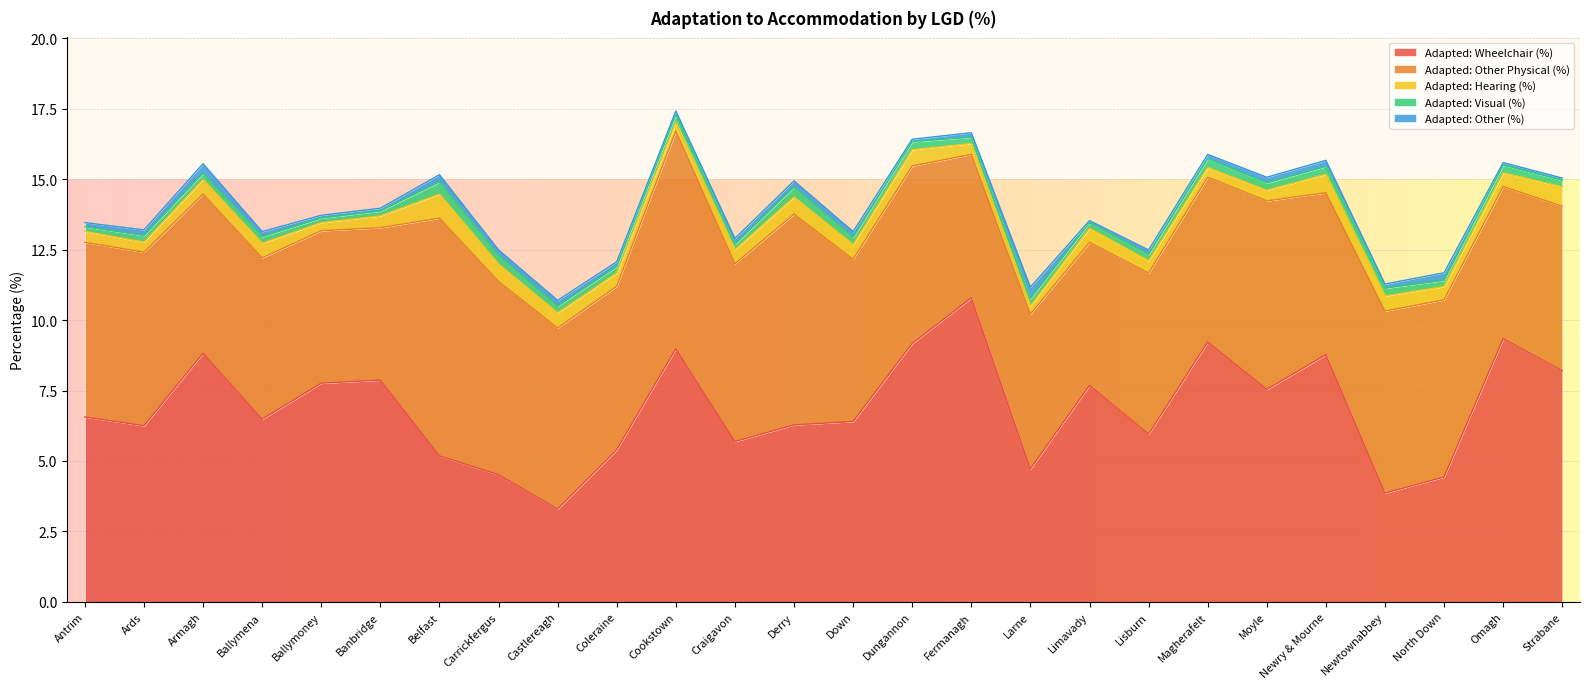

Reading right to left, transcribe all the data shown in this chart.

Adapted: Wheelchair (%): Strabane=8.2	Omagh=9.3	North Down=4.4	Newtownabbey=3.9	Newry & Mourne=8.8	Moyle=7.5	Magherafelt=9.2	Lisburn=6.0	Limavady=7.7	Larne=4.7	Fermanagh=10.8	Dungannon=9.2	Down=6.4	Derry=6.3	Craigavon=5.7	Cookstown=9.0	Coleraine=5.4	Castlereagh=3.3	Carrickfergus=4.5	Belfast=5.2	Banbridge=7.9	Ballymoney=7.8	Ballymena=6.5	Armagh=8.8	Ards=6.2	Antrim=6.6
Adapted: Other Physical (%): Strabane=5.8	Omagh=5.4	North Down=6.3	Newtownabbey=6.5	Newry & Mourne=5.8	Moyle=6.7	Magherafelt=5.8	Lisburn=5.7	Limavady=5.1	Larne=5.5	Fermanagh=5.1	Dungannon=6.3	Down=5.8	Derry=7.5	Craigavon=6.3	Cookstown=7.7	Coleraine=5.8	Castlereagh=6.4	Carrickfergus=6.9	Belfast=8.4	Banbridge=5.4	Ballymoney=5.4	Ballymena=5.7	Armagh=5.7	Ards=6.2	Antrim=6.2
Adapted: Hearing (%): Strabane=0.7	Omagh=0.5	North Down=0.5	Newtownabbey=0.5	Newry & Mourne=0.7	Moyle=0.4	Magherafelt=0.3	Lisburn=0.4	Limavady=0.5	Larne=0.3	Fermanagh=0.4	Dungannon=0.6	Down=0.5	Derry=0.6	Craigavon=0.5	Cookstown=0.3	Coleraine=0.5	Castlereagh=0.5	Carrickfergus=0.6	Belfast=0.8	Banbridge=0.4	Ballymoney=0.3	Ballymena=0.5	Armagh=0.5	Ards=0.4	Antrim=0.4
Adapted: Visual (%): Strabane=0.2	Omagh=0.3	North Down=0.2	Newtownabbey=0.3	Newry & Mourne=0.3	Moyle=0.3	Magherafelt=0.3	Lisburn=0.2	Limavady=0.2	Larne=0.3	Fermanagh=0.2	Dungannon=0.3	Down=0.2	Derry=0.3	Craigavon=0.2	Cookstown=0.3	Coleraine=0.2	Castlereagh=0.2	Carrickfergus=0.3	Belfast=0.4	Banbridge=0.2	Ballymoney=0.2	Ballymena=0.2	Armagh=0.2	Ards=0.2	Antrim=0.2
Adapted: Other (%): Strabane=0.1	Omagh=0.1	North Down=0.3	Newtownabbey=0.1	Newry & Mourne=0.2	Moyle=0.2	Magherafelt=0.1	Lisburn=0.2	Limavady=0.1	Larne=0.4	Fermanagh=0.2	Dungannon=0.1	Down=0.2	Derry=0.2	Craigavon=0.2	Cookstown=0.1	Coleraine=0.2	Castlereagh=0.2	Carrickfergus=0.2	Belfast=0.3	Banbridge=0.1	Ballymoney=0.1	Ballymena=0.2	Armagh=0.3	Ards=0.2	Antrim=0.1